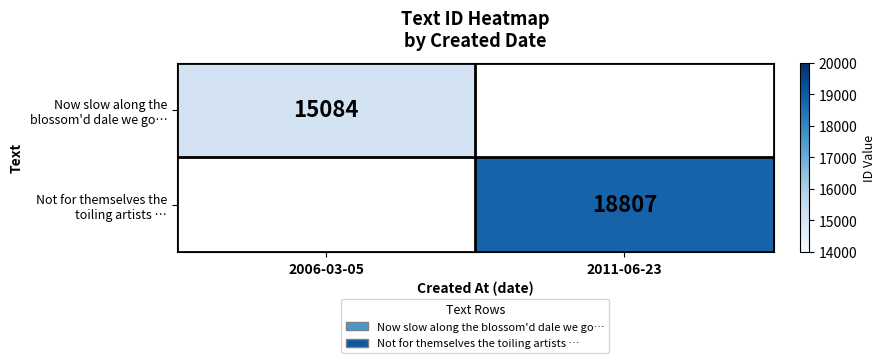

Which series has the widest spread of values?

Now slow along the blossom'd dale we go…